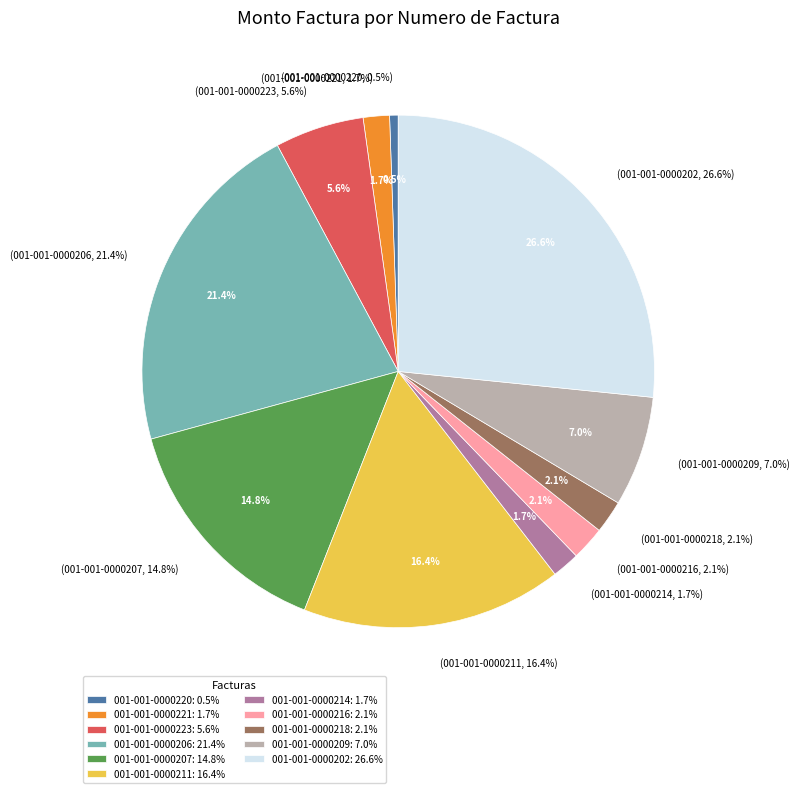

Combined, what portion of the pie is 001-001-0000202 and 001-001-0000214?

28.4%